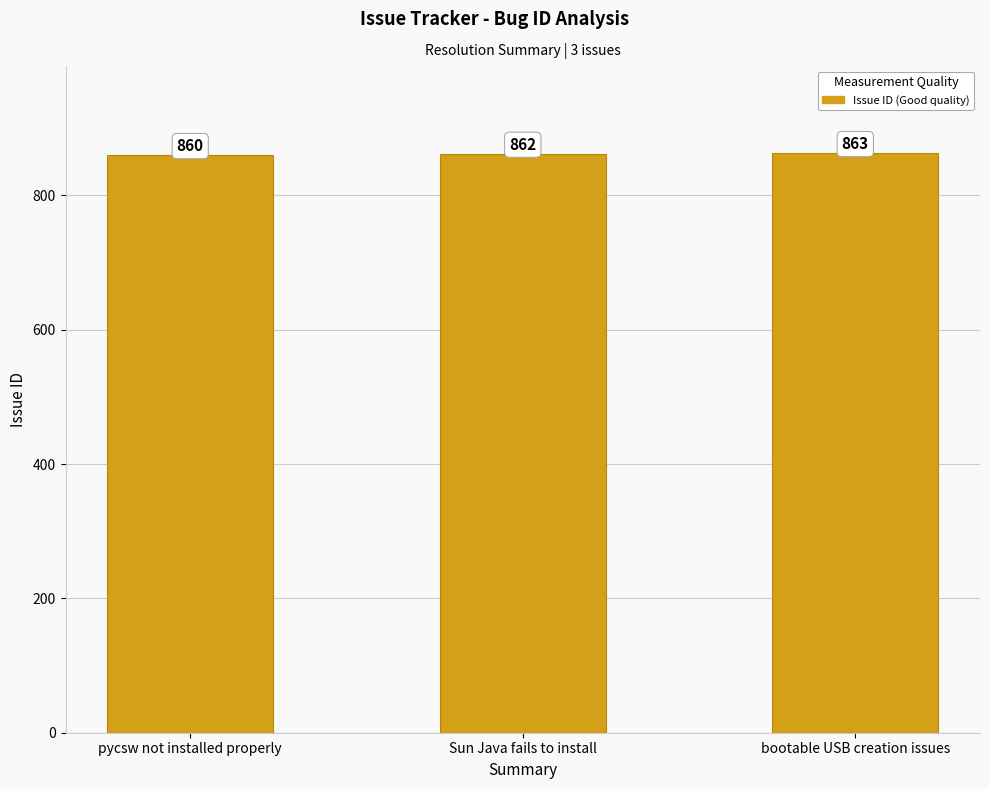

Reading left to right, list all the values displayed in this chart.

pycsw not installed properly=860	Sun Java fails to install=862	bootable USB creation issues=863